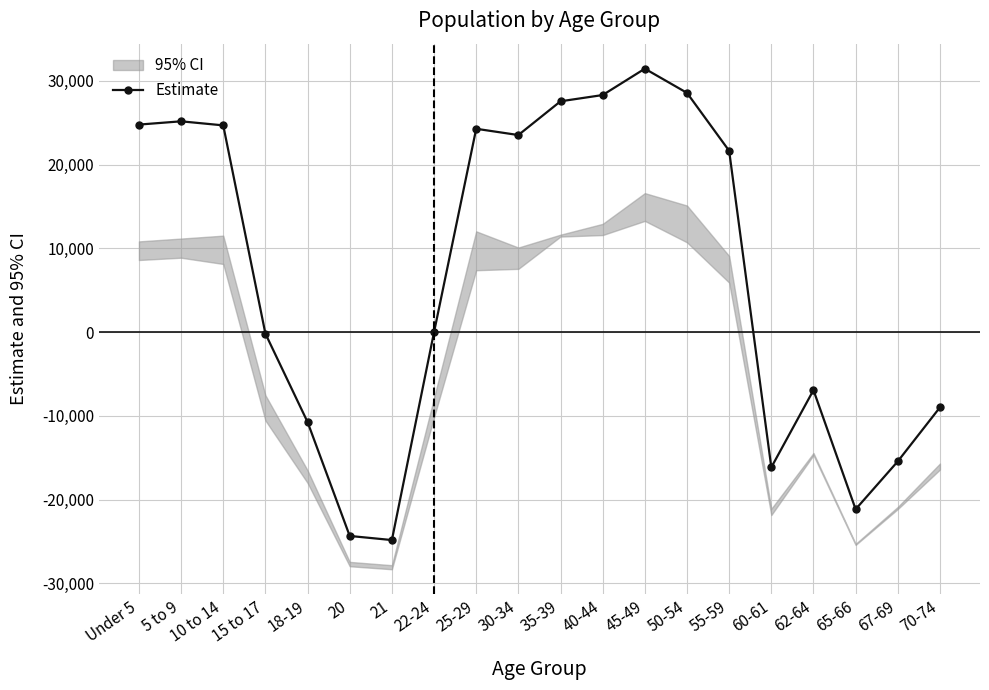

Reading left to right, transcribe all the data shown in this chart.

Under 5=24771.2	5 to 9=25161.7	10 to 14=24677.6	15 to 17=-178.2	18-19=-10728.3	20=-24325.2	21=-24815.9	22-24=0.0	25-29=24270.8	30-34=23522.9	35-39=27551.5	40-44=28298.0	45-49=31442.5	50-54=28556.5	55-59=21639.4	60-61=-16140.4	62-64=-6921.3	65-66=-21140.9	67-69=-15422.3	70-74=-8978.5